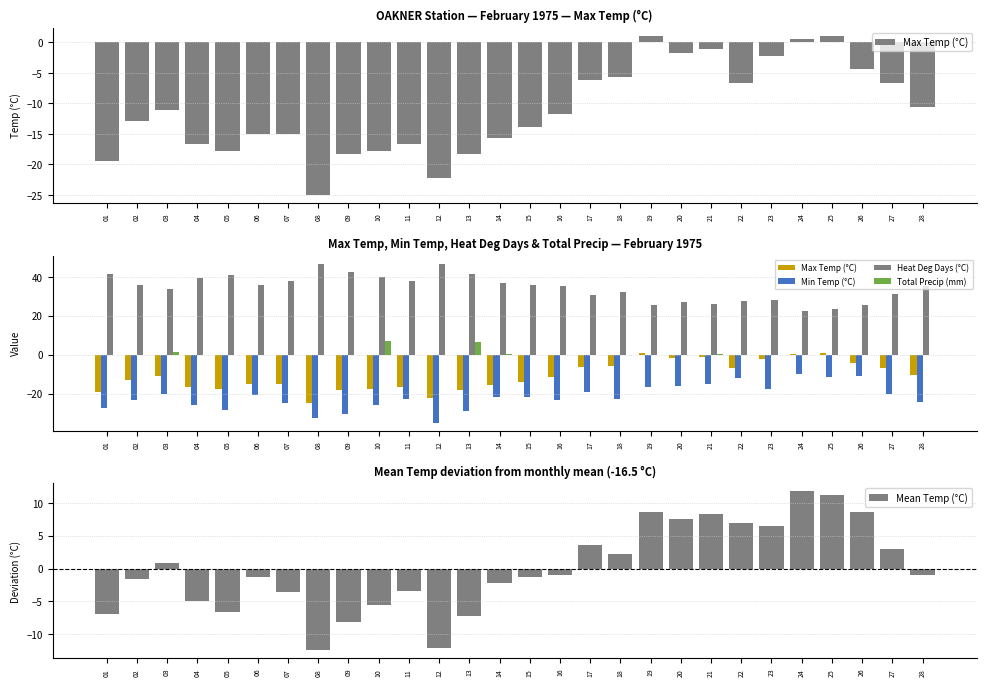

The Heat Deg Days (°C) series shows 26.1 at 21. True or false?

True